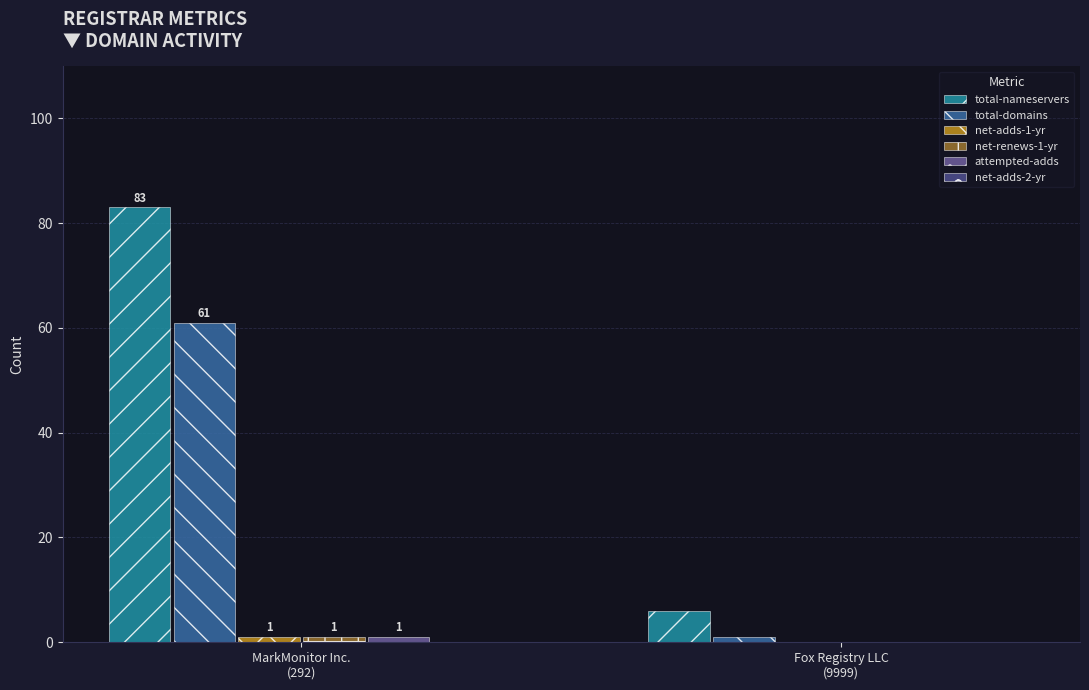

How many categories are shown in the chart?

2